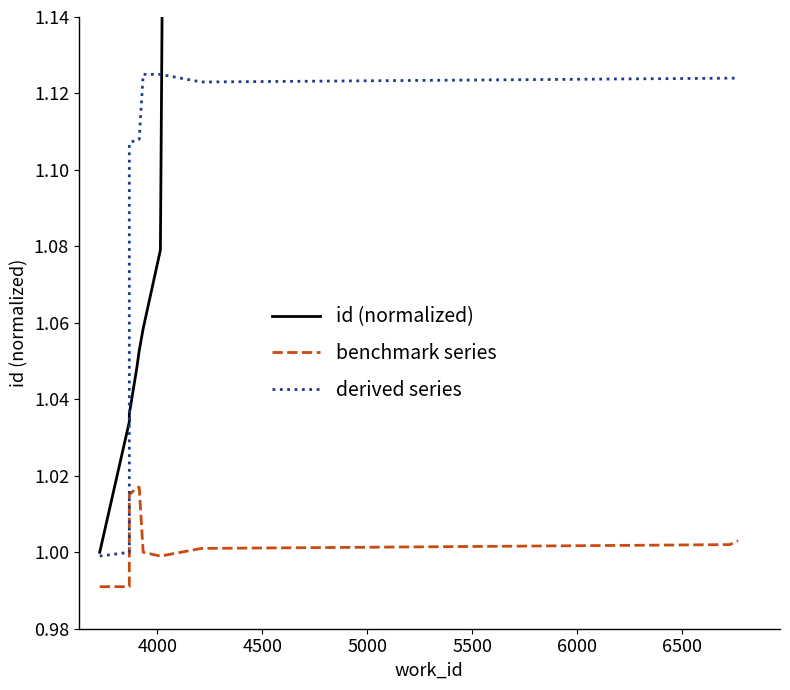

Which series changed the most between 6000 and 6500?

id (normalized)